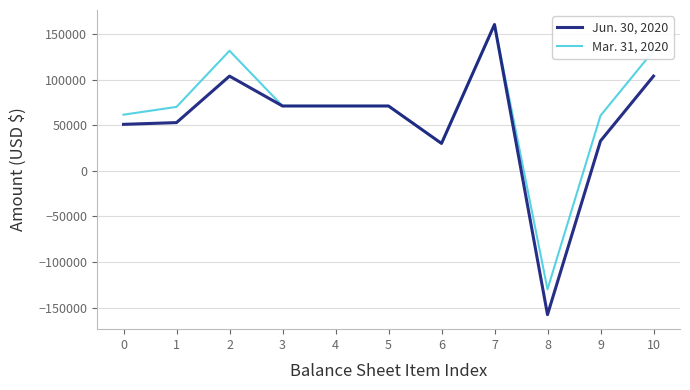

Which series has the widest spread of values?

Jun. 30, 2020